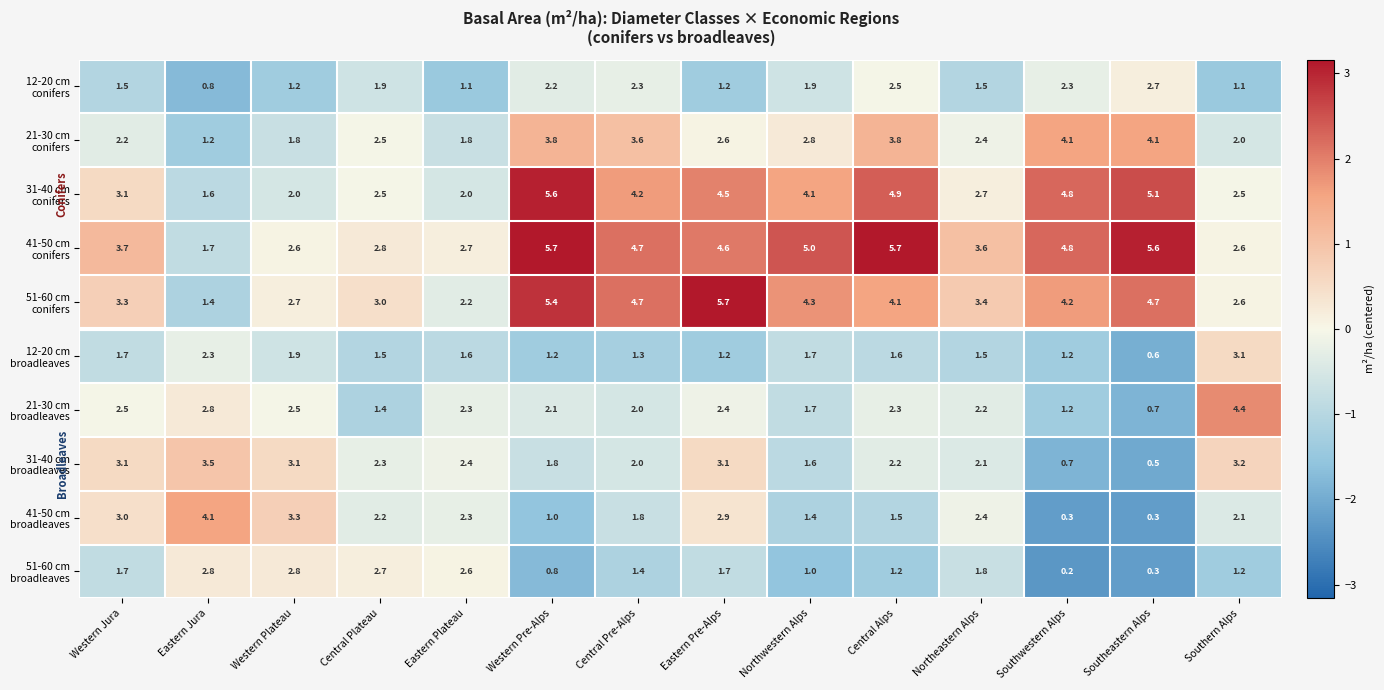

What is the difference between the highest and lowest values at Western Pre-Alps?

4.9